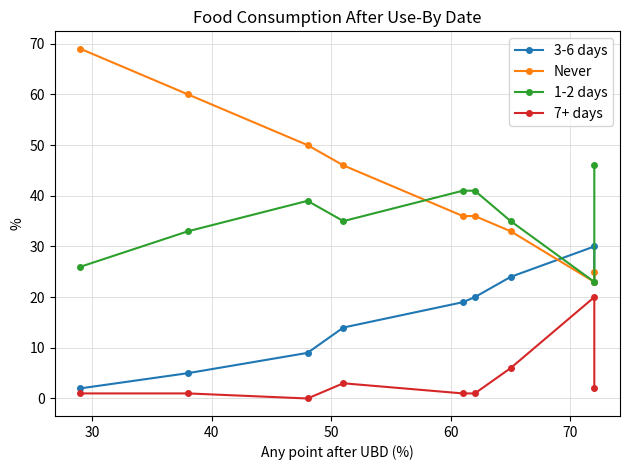

In Never, how many points are lower than both neighbors (excluding endpoints)?

1